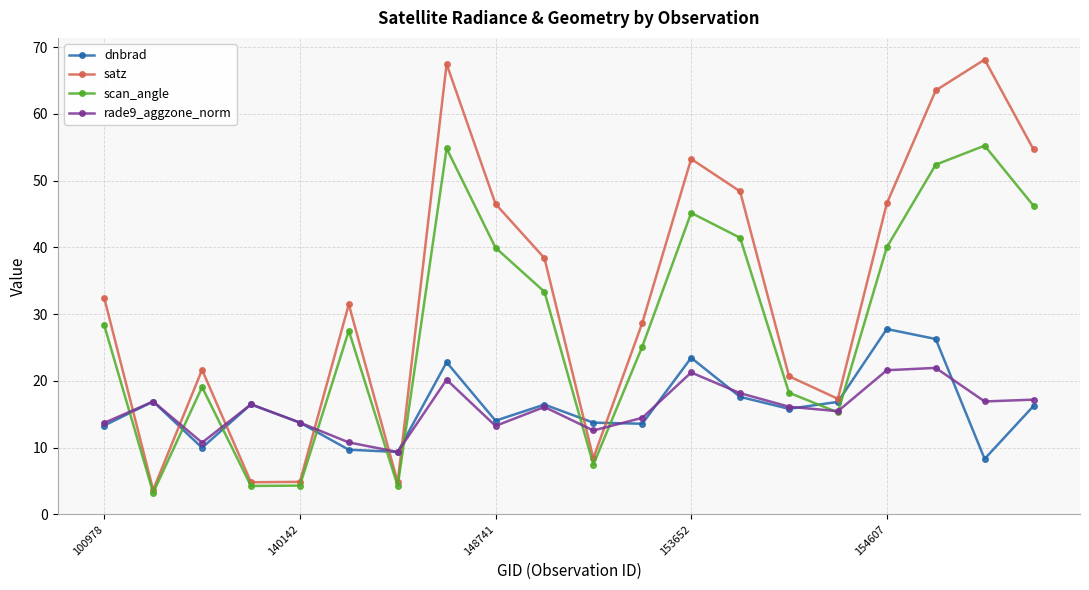

At how many categories does at least one series exceed 60?

3